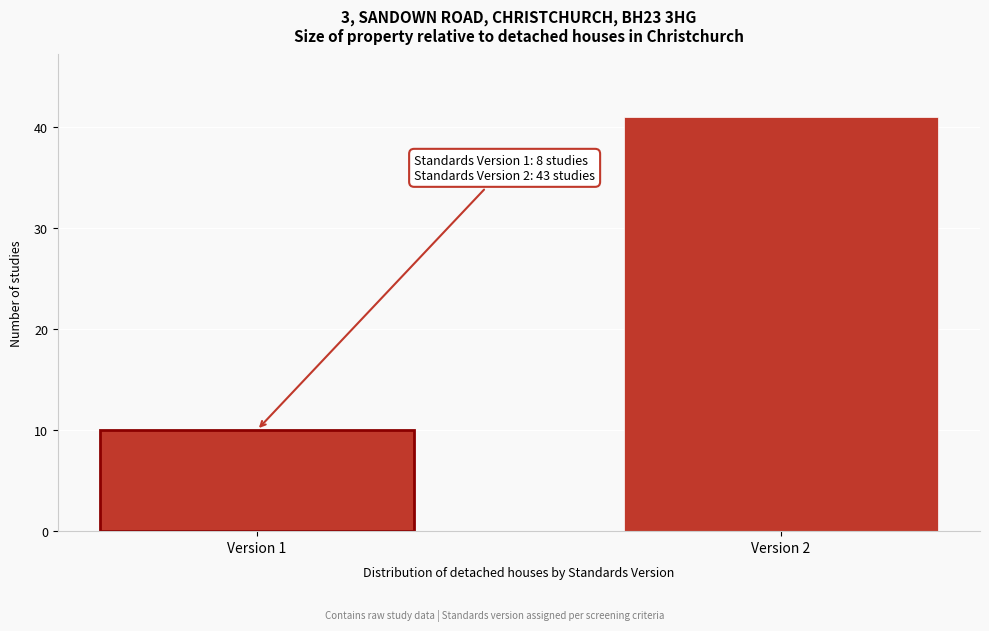

Reading left to right, what are all the values shown in this chart?

10	41